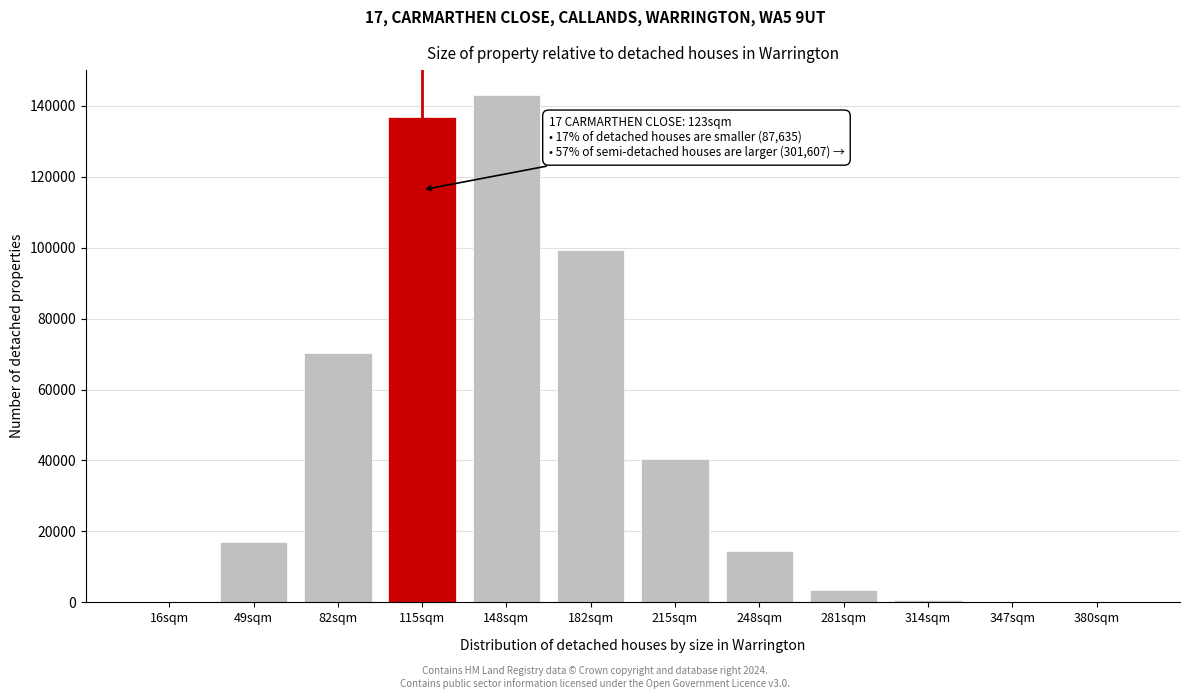

Is it true that the value at 82sqm is 70337?

True